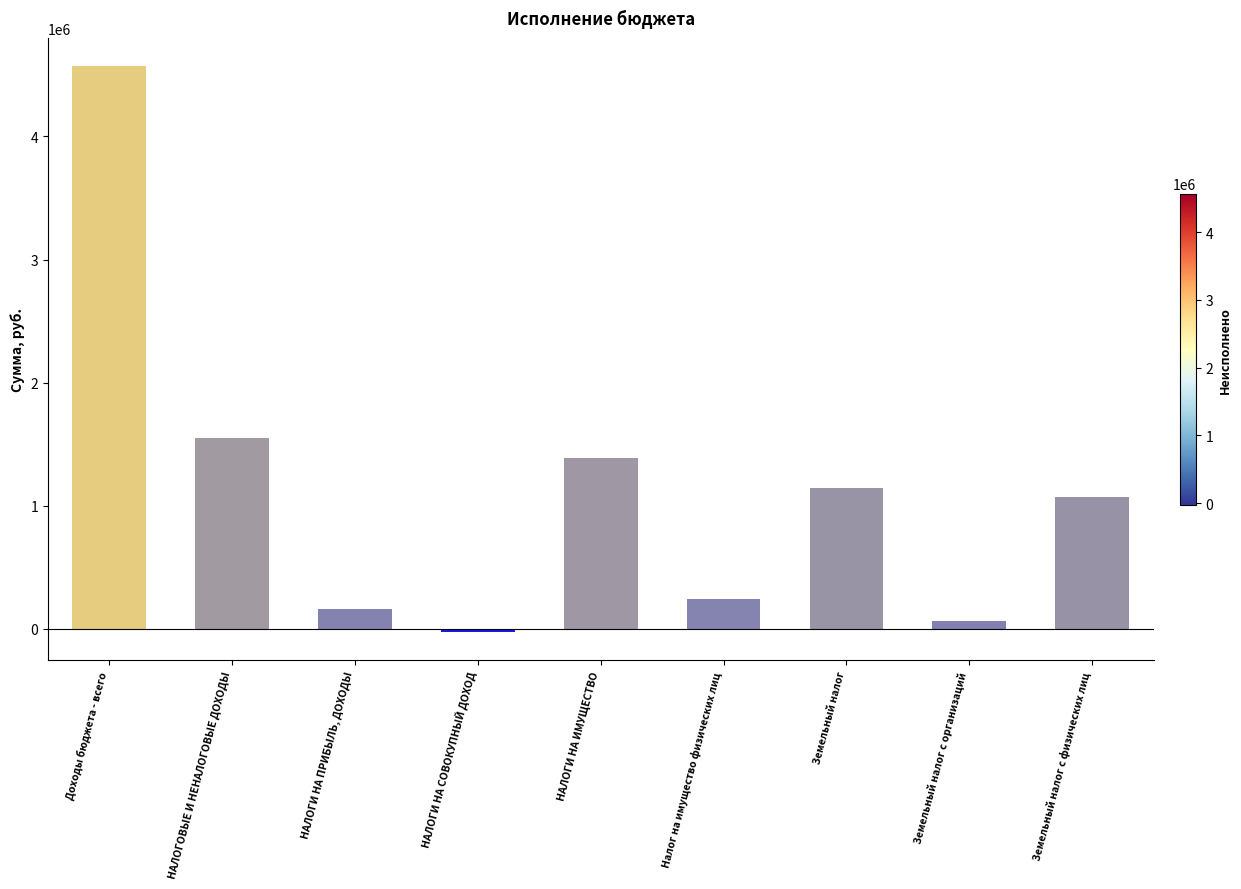

How many distinct data groups are displayed?

1